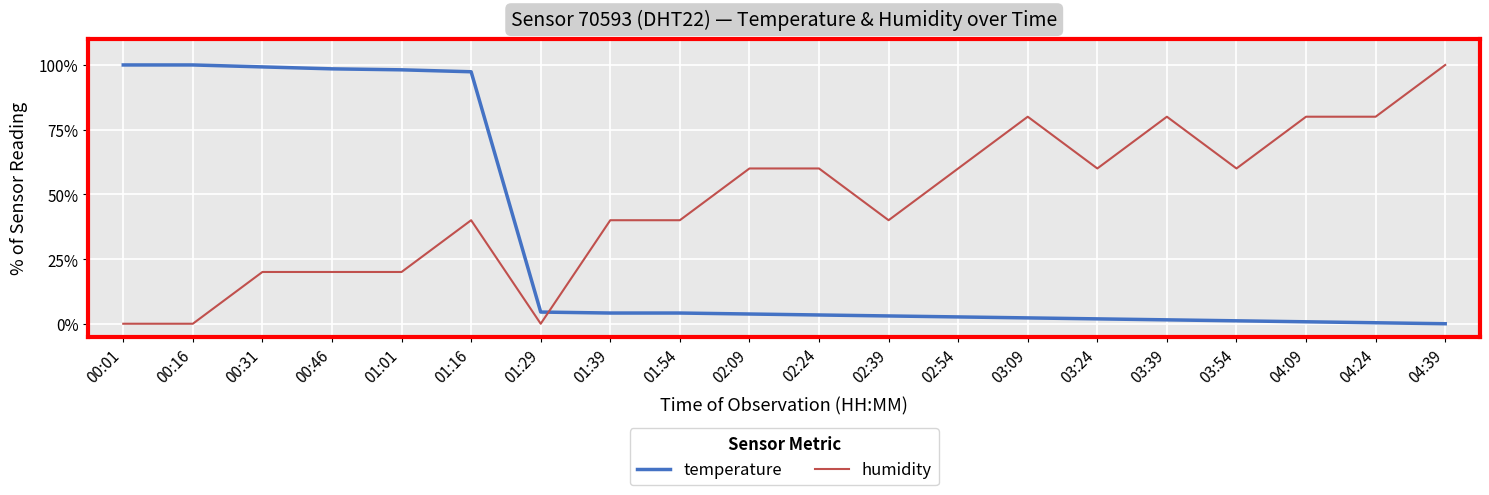

True or false: humidity and temperature intersect in this chart.

True